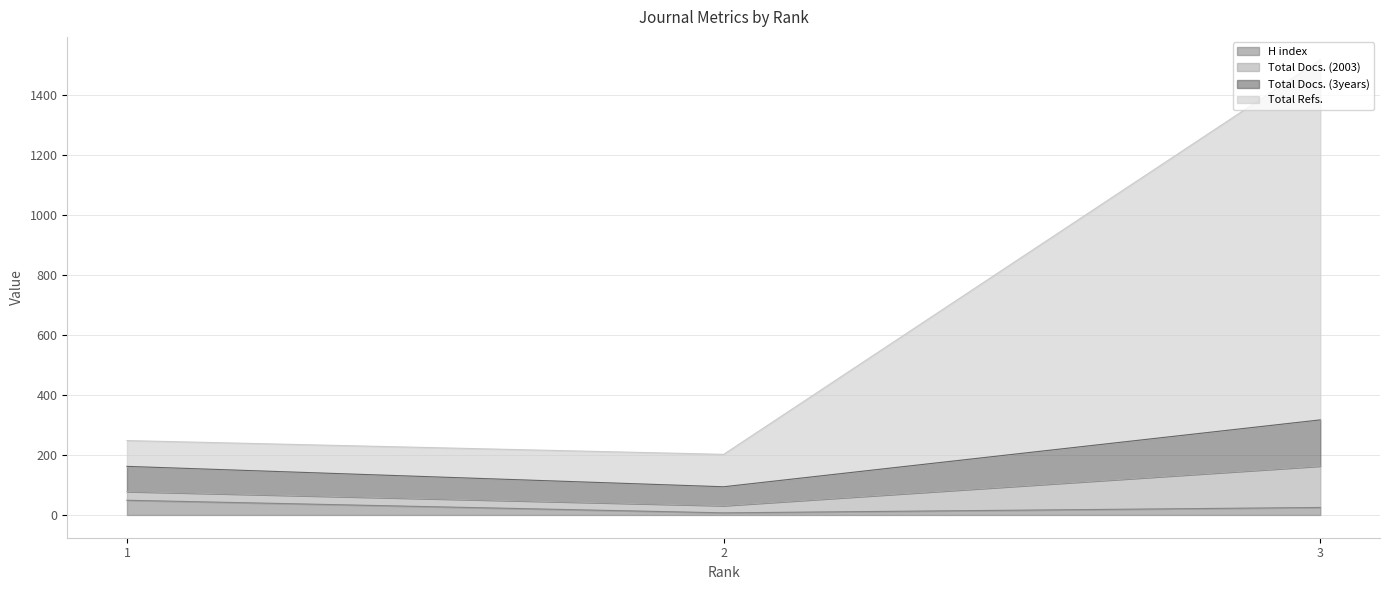

What is the minimum value shown in the chart?

7